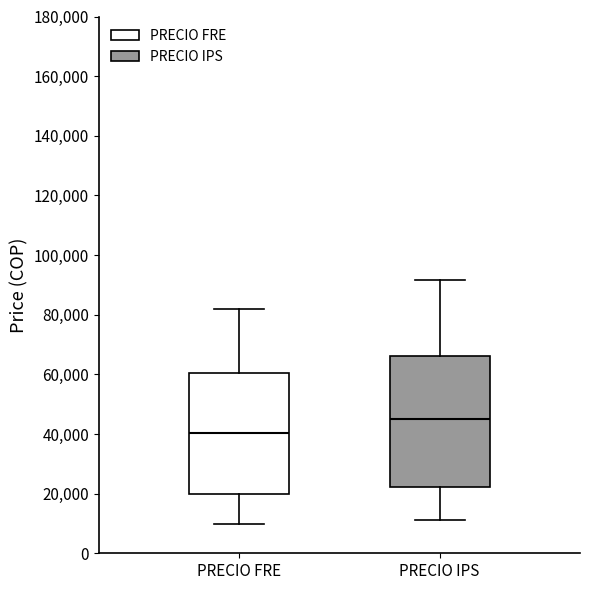

Which box's median line is the highest?

PRECIO IPS